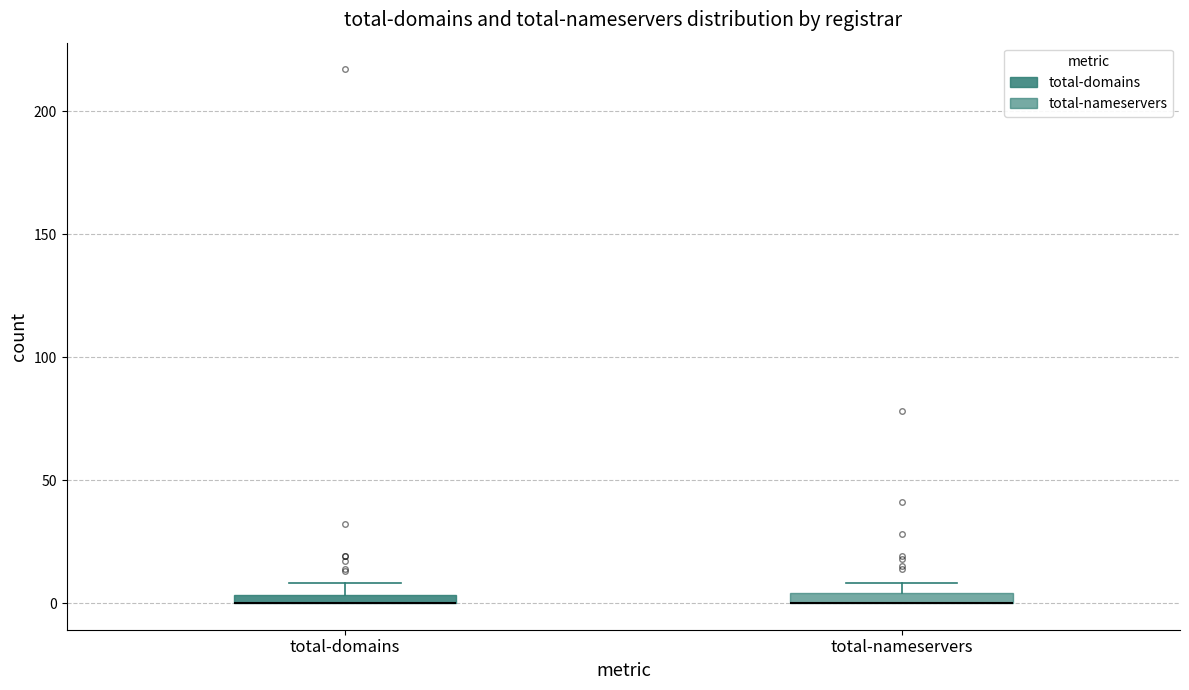

Where is the lower edge of the box for total-domains on the y-axis? The values are not printed on the chart, so give them approximately, as read against the axis.

0